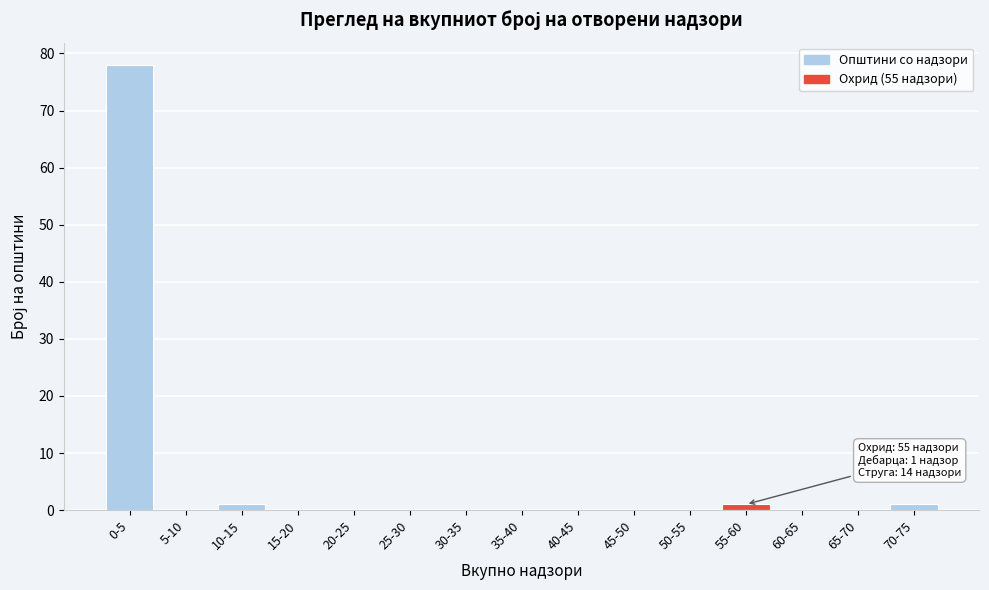

Reading left to right, extract all data points from this chart.

0-5=78	5-10=0	10-15=1	15-20=0	20-25=0	25-30=0	30-35=0	35-40=0	40-45=0	45-50=0	50-55=0	55-60=1	60-65=0	65-70=0	70-75=1